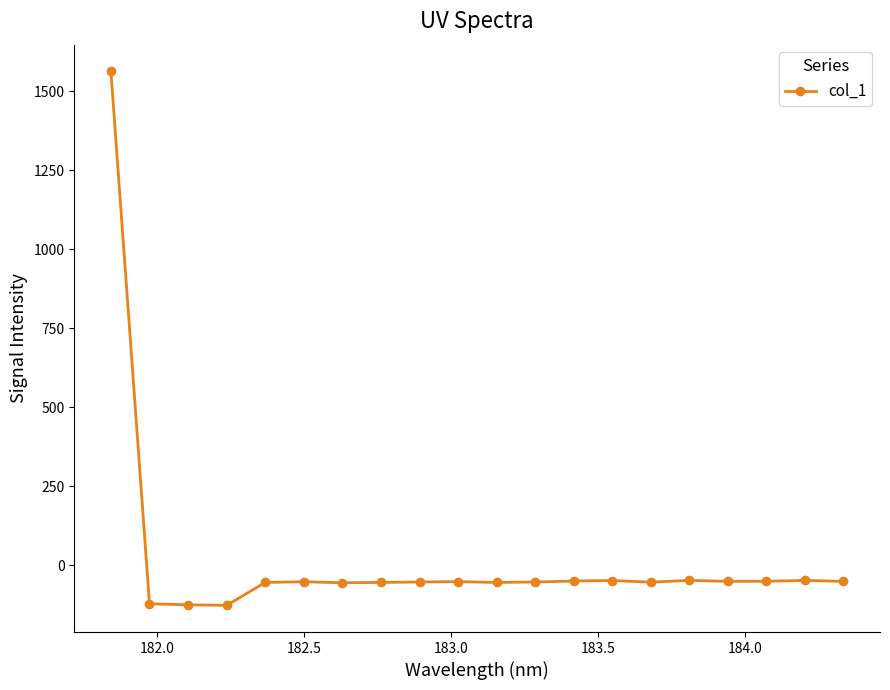

What is the average value?

18.4